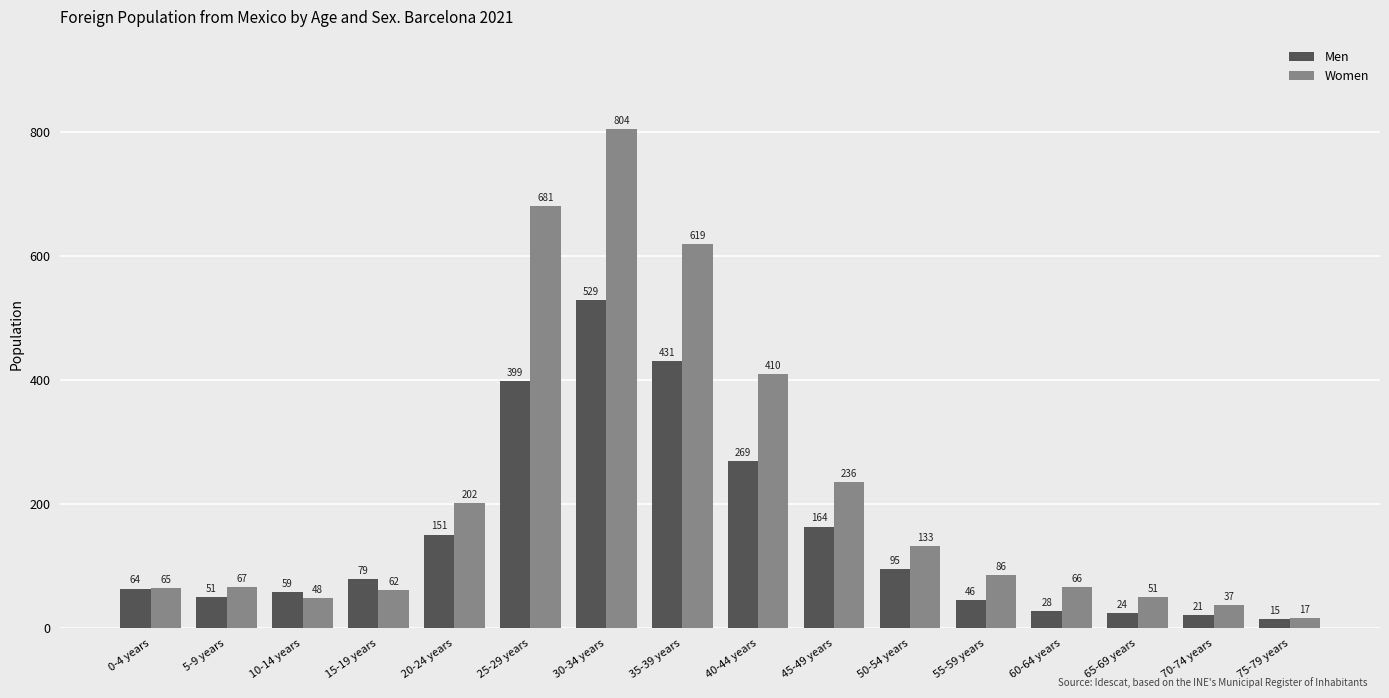

Reading left to right, what are all the values shown in this chart?

Men: 0-4 years=64	5-9 years=51	10-14 years=59	15-19 years=79	20-24 years=151	25-29 years=399	30-34 years=529	35-39 years=431	40-44 years=269	45-49 years=164	50-54 years=95	55-59 years=46	60-64 years=28	65-69 years=24	70-74 years=21	75-79 years=15
Women: 0-4 years=65	5-9 years=67	10-14 years=48	15-19 years=62	20-24 years=202	25-29 years=681	30-34 years=804	35-39 years=619	40-44 years=410	45-49 years=236	50-54 years=133	55-59 years=86	60-64 years=66	65-69 years=51	70-74 years=37	75-79 years=17